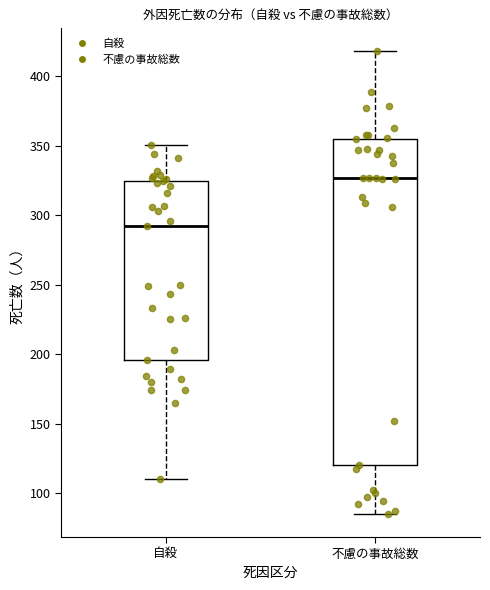

Which box has the highest median line?

不慮の事故総数